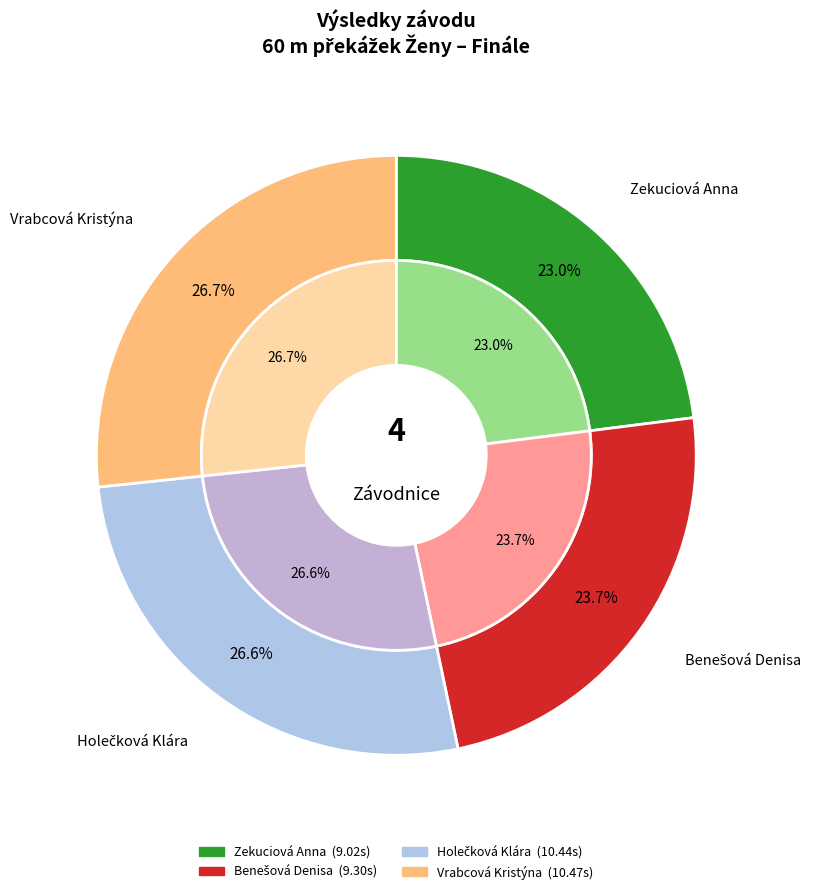

Does Holečková Klára account for over 50% of the chart?

No